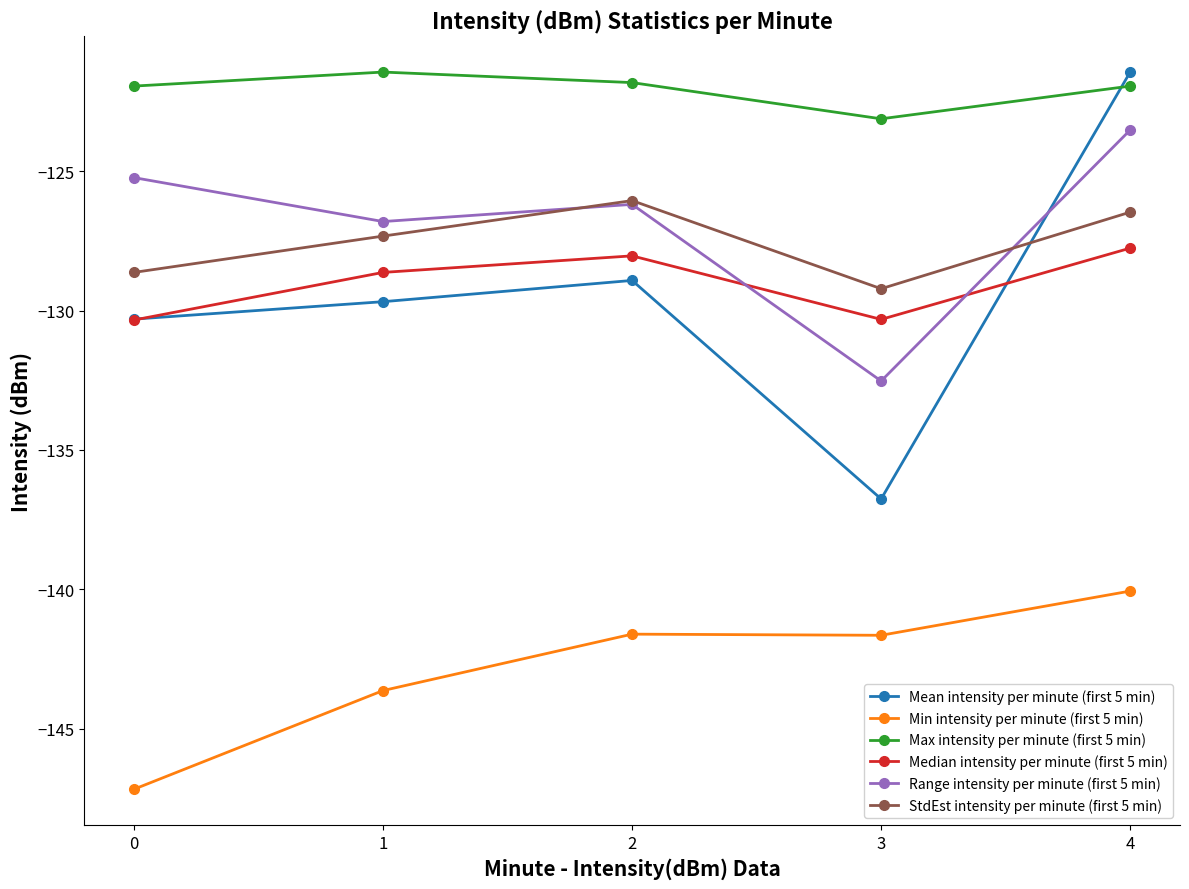

True or false: Median intensity per minute (first 5 min) has more than 1 interior local peaks.

False